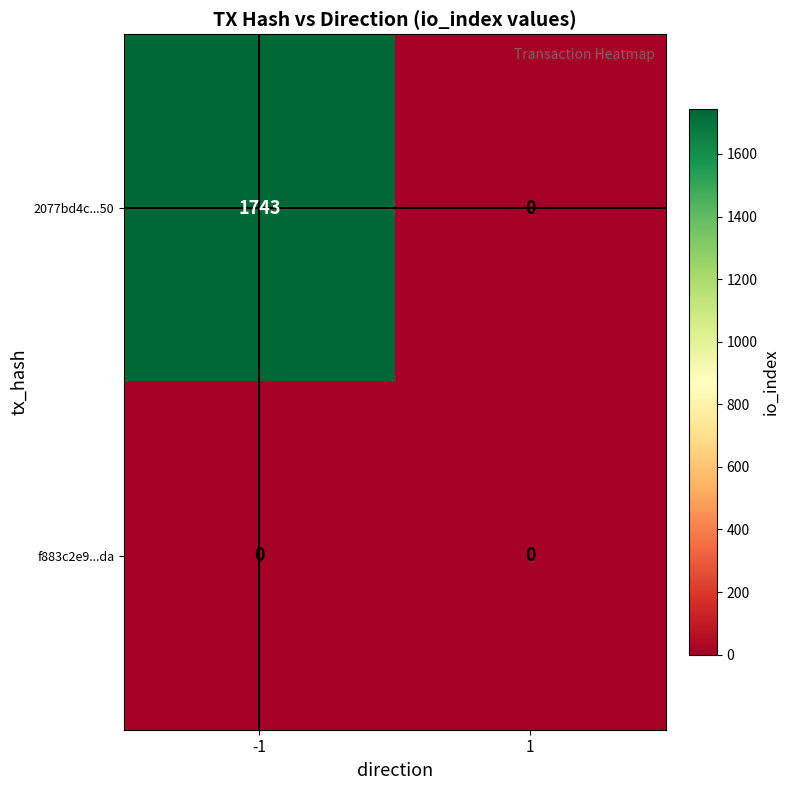

What is the maximum value shown in the chart?

1743